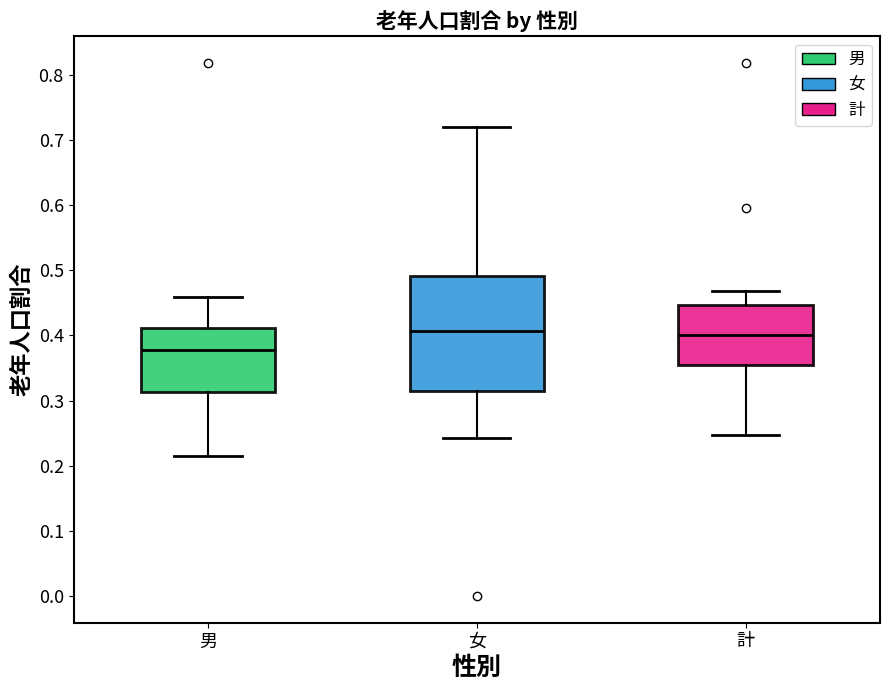

Reading left to right, read every box against the y-axis: the position of its median line, the range the box covers, and the ends of its whiskers. The values are not printed on the chart, so give them approximately, as read against the axis.

男: median 0.38, box 0.31 to 0.41, whiskers 0.21 to 0.46
女: median 0.41, box 0.32 to 0.49, whiskers 0.24 to 0.72
計: median 0.40, box 0.36 to 0.45, whiskers 0.25 to 0.47